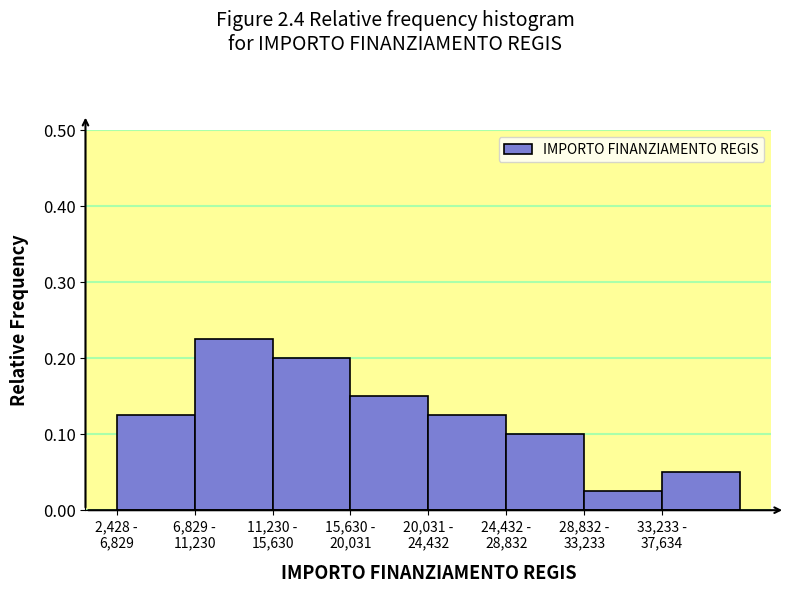

What is the sum of all values?

1.0